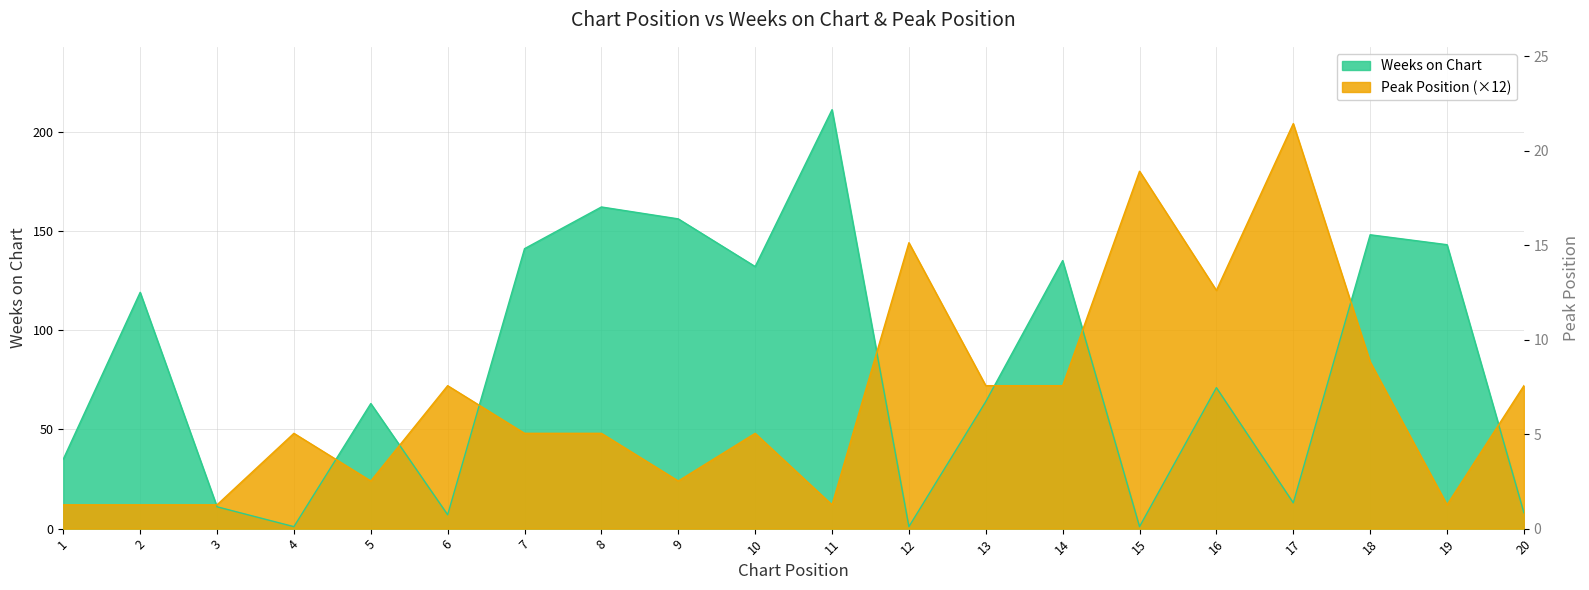

What value does the Peak Position series have at 9, to the nearest 10?

20